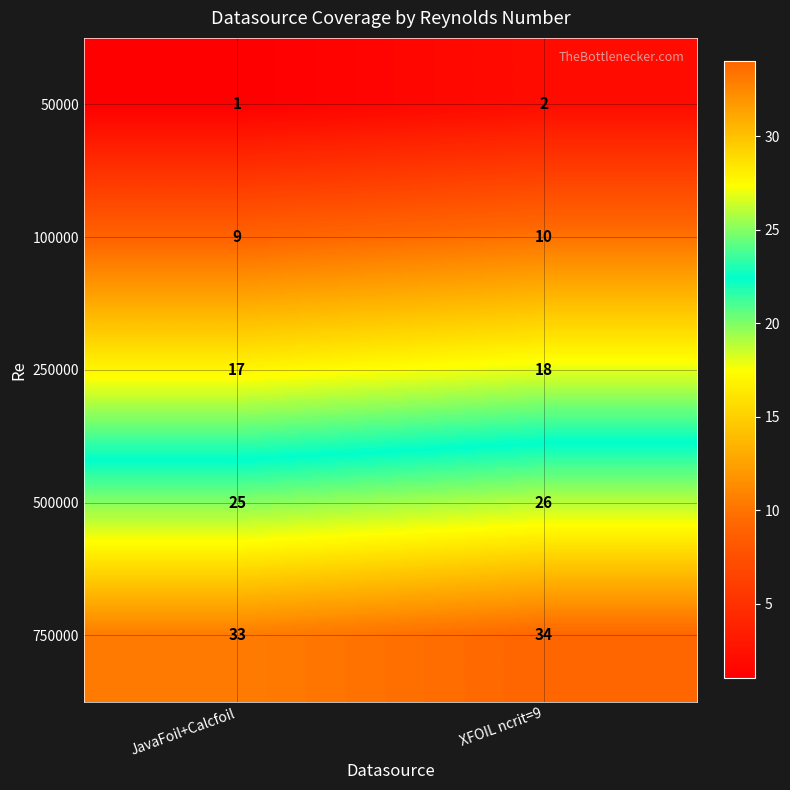

What is the difference between the highest and lowest values at XFOIL ncrit=9?

32